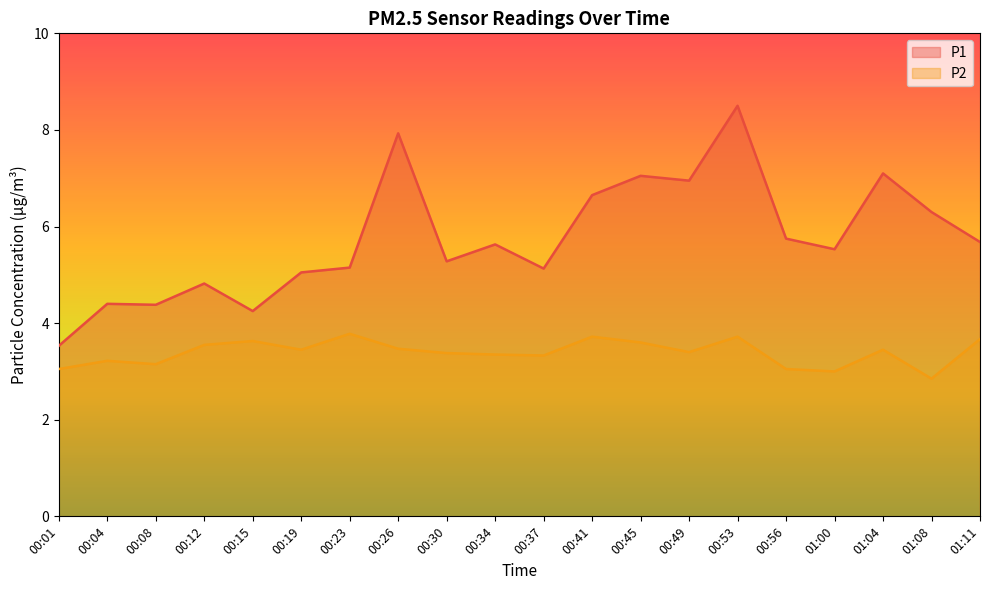

At how many categories does at least one series exceed 3?

20